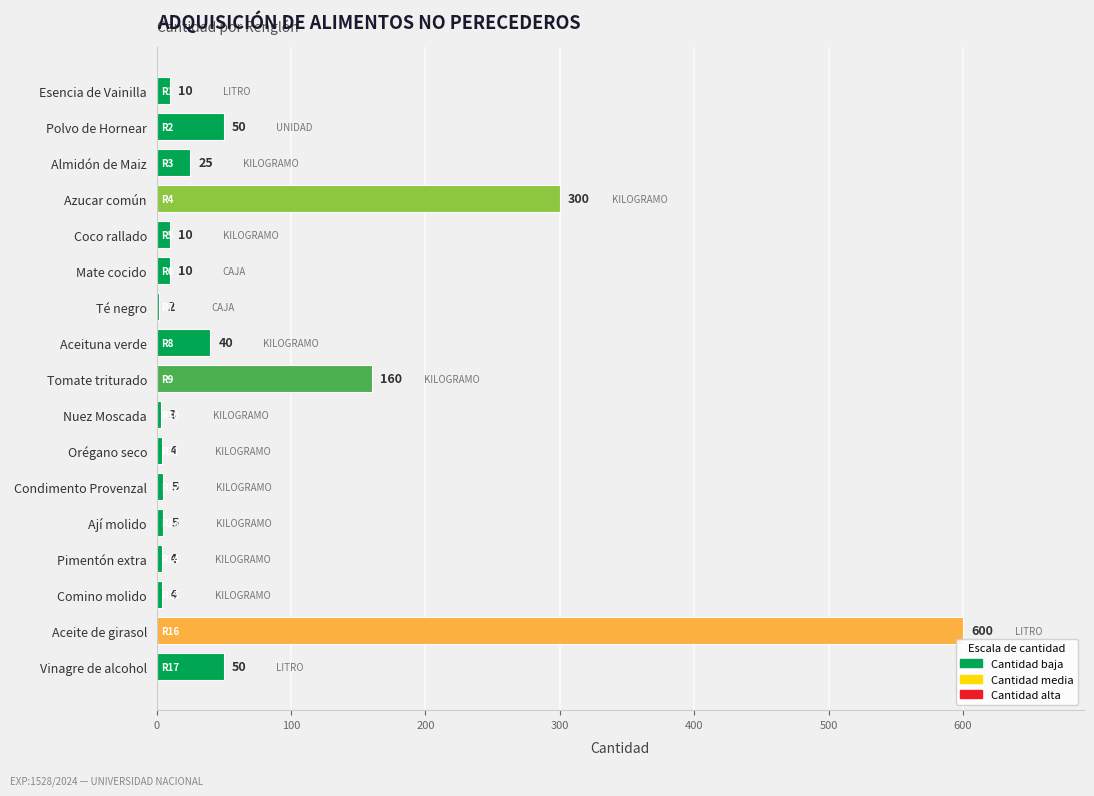

What is the sum of all values?

1282